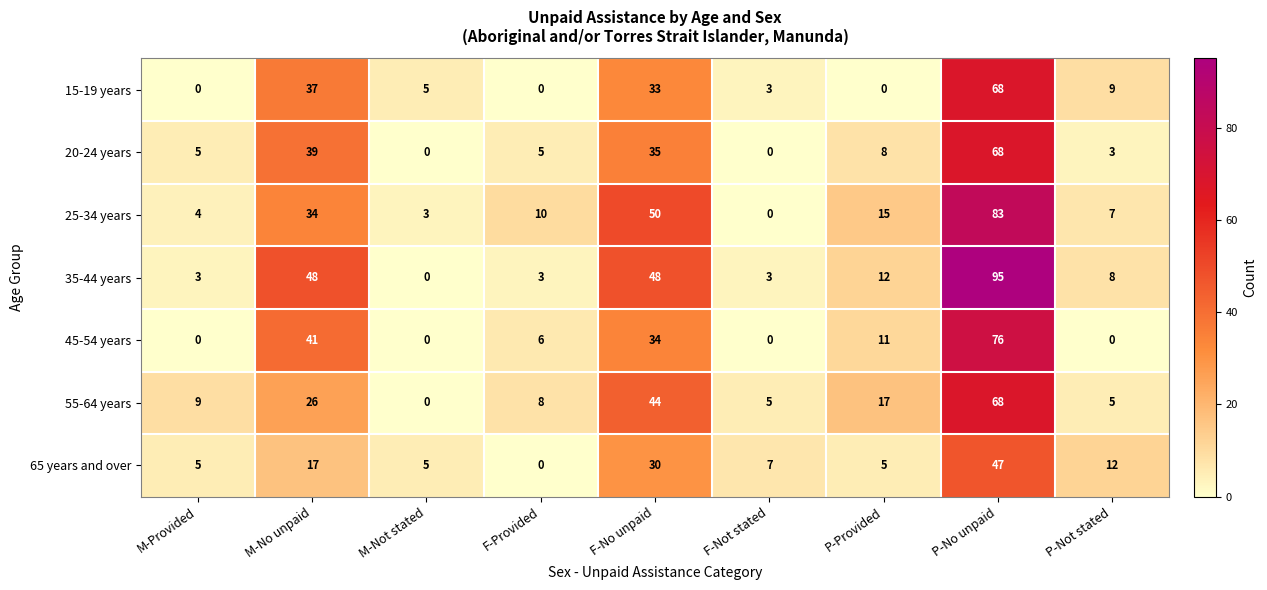

What is the spread (max minus min) of values at P-Not stated?

12